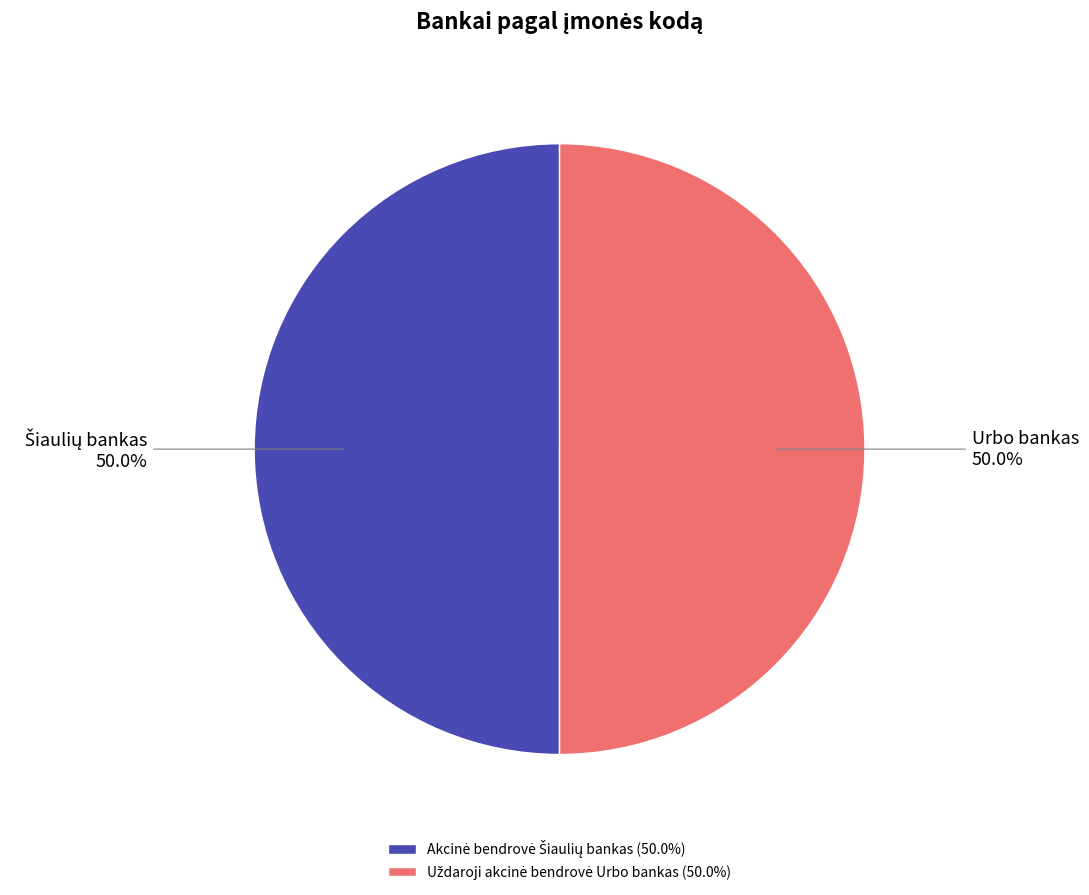

How many slices are in this pie chart?

2